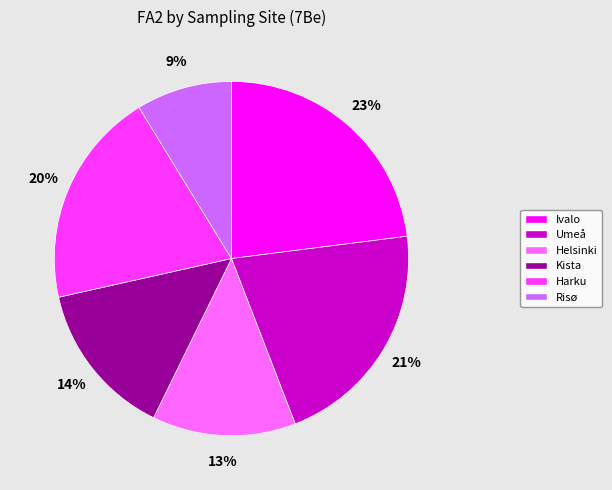

Which category has the biggest portion of the pie?

Ivalo